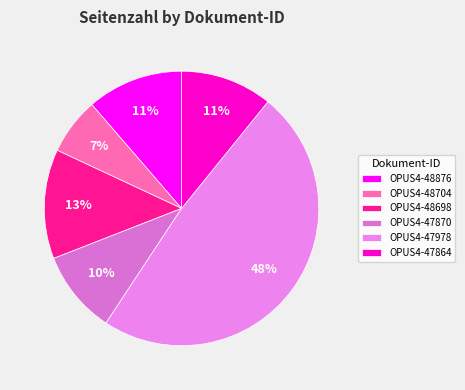

Is it true that OPUS4-48704 is 7% of the pie?

True